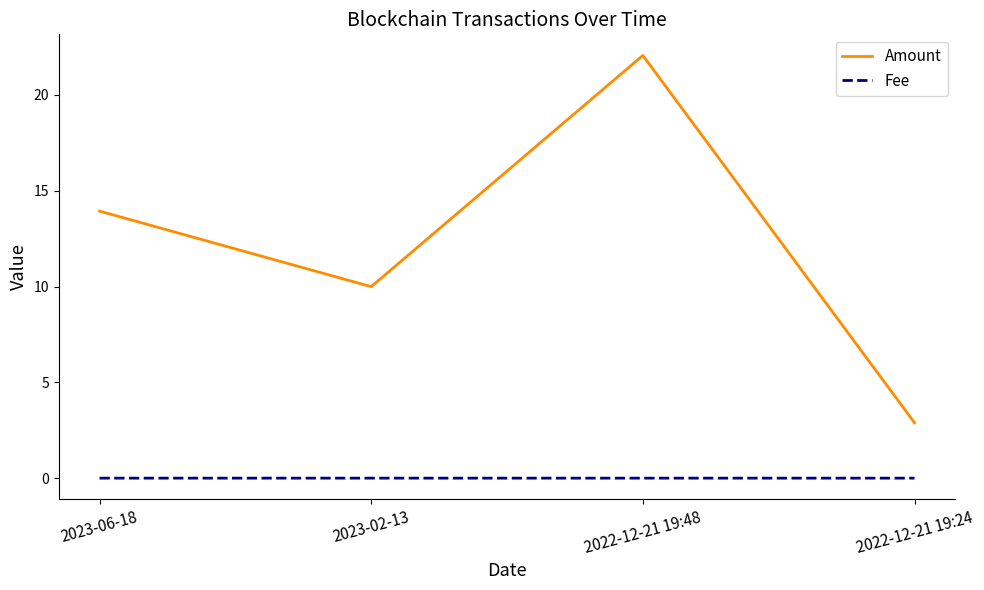

True or false: Fee has more than 2 interior local peaks.

False